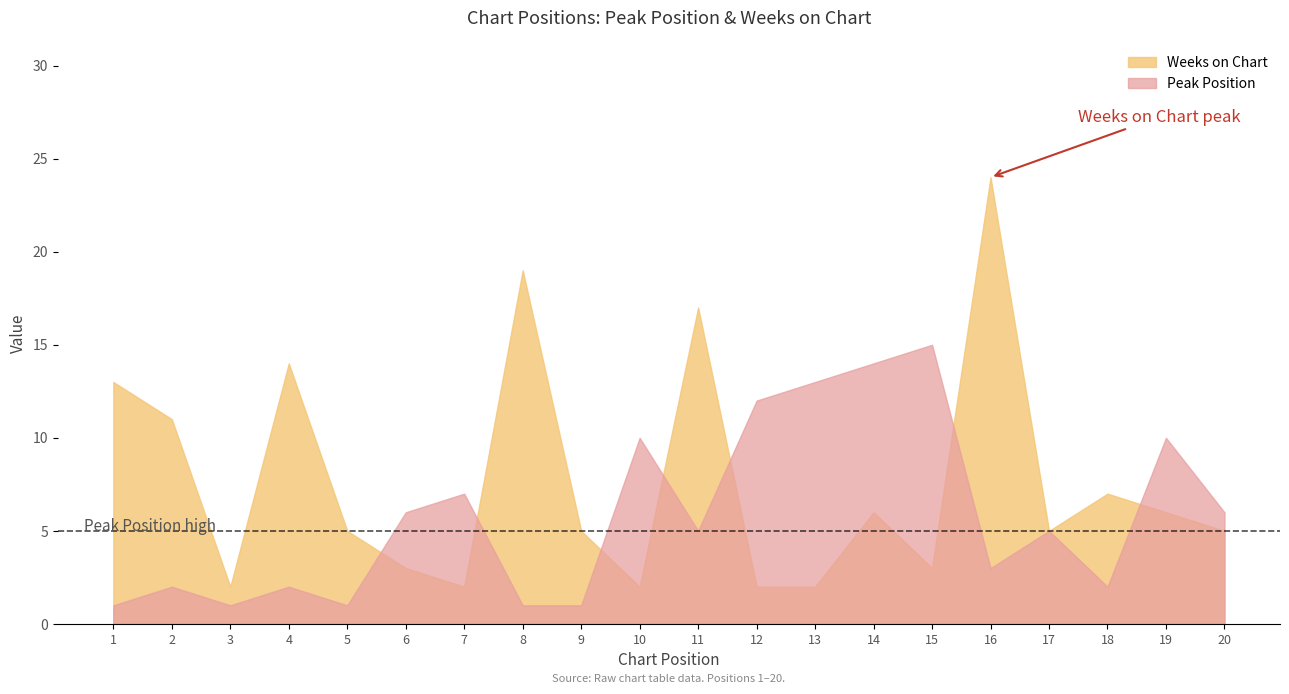

Is the value of Peak Position at 12 greater than the value of Weeks on Chart at 19?

Yes